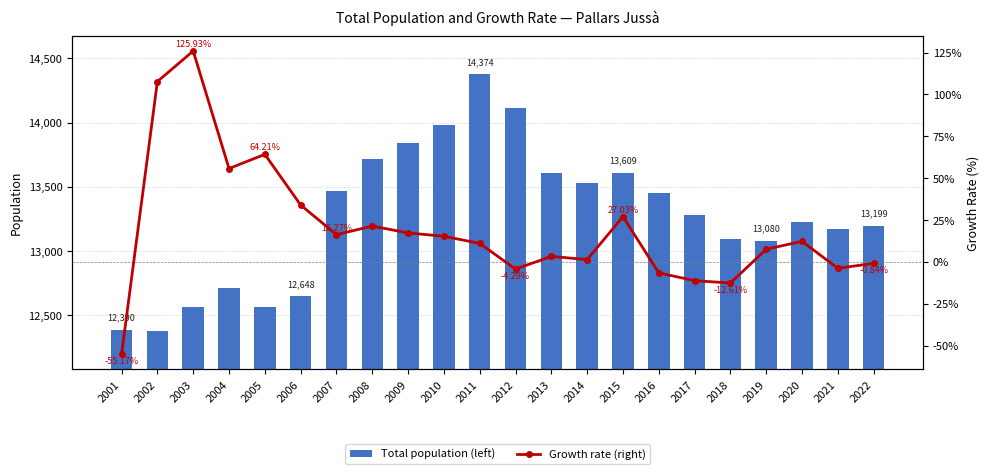

Which has a higher value, 2002 or 2019?

2019